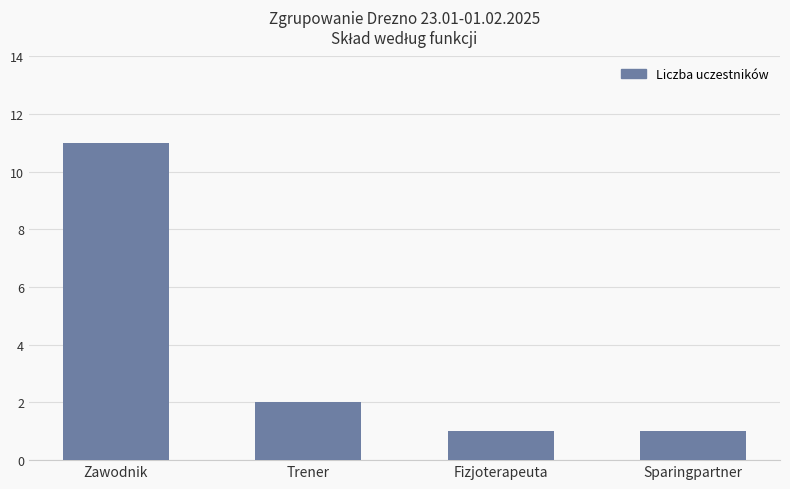

True or false: the data shows 11 at Zawodnik.

True